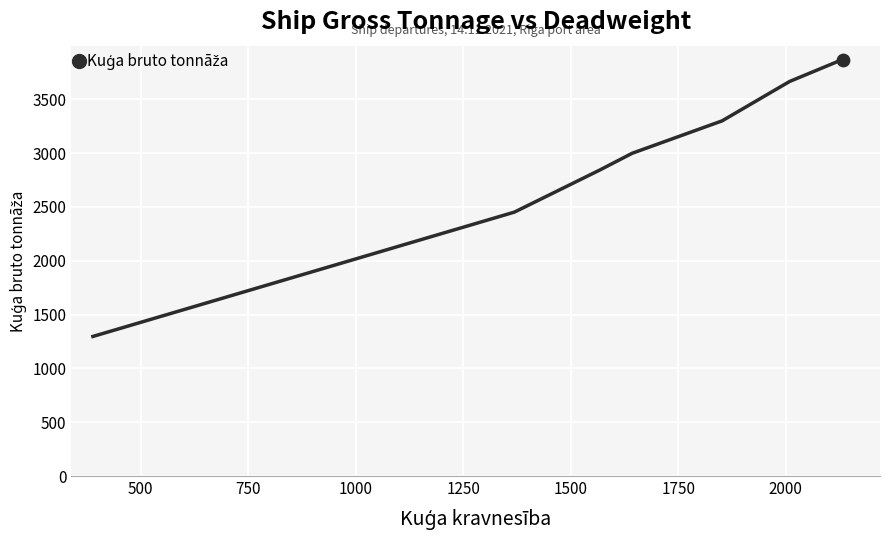

What is the difference between the second highest and second lowest values?

1214